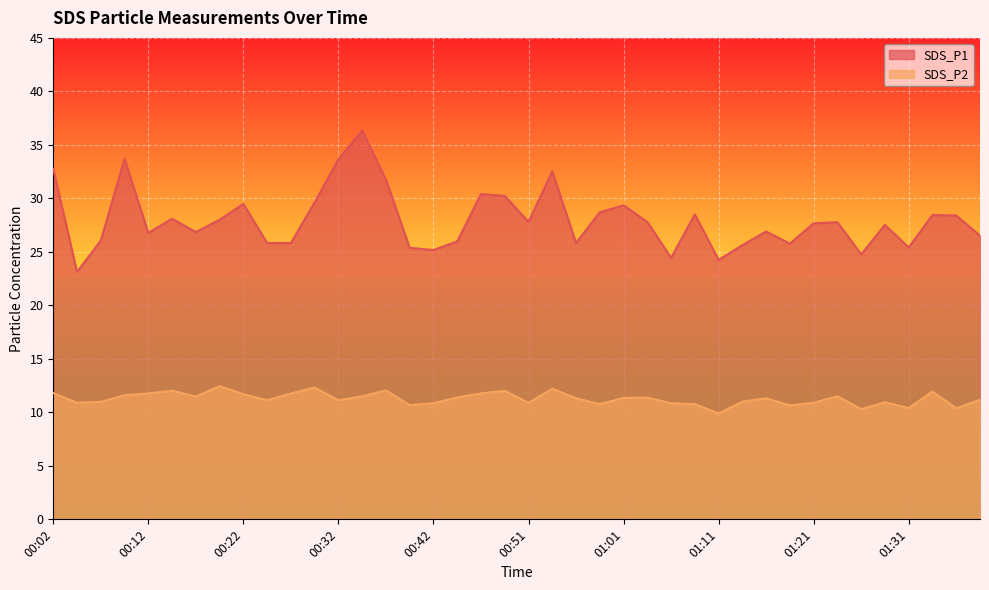

What is the difference between the SDS_P2 values at 01:26 and 00:49?

1.7